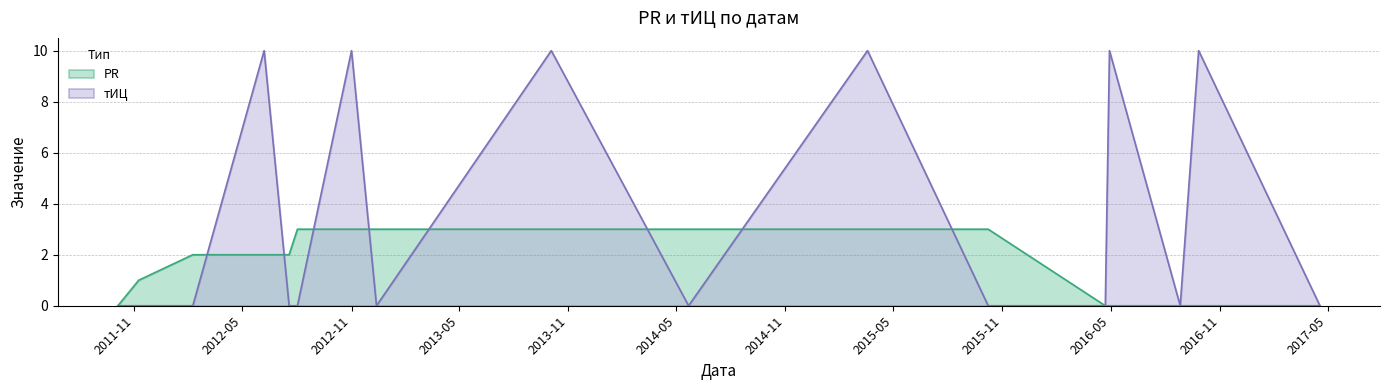

How many lines are shown in the chart?

2